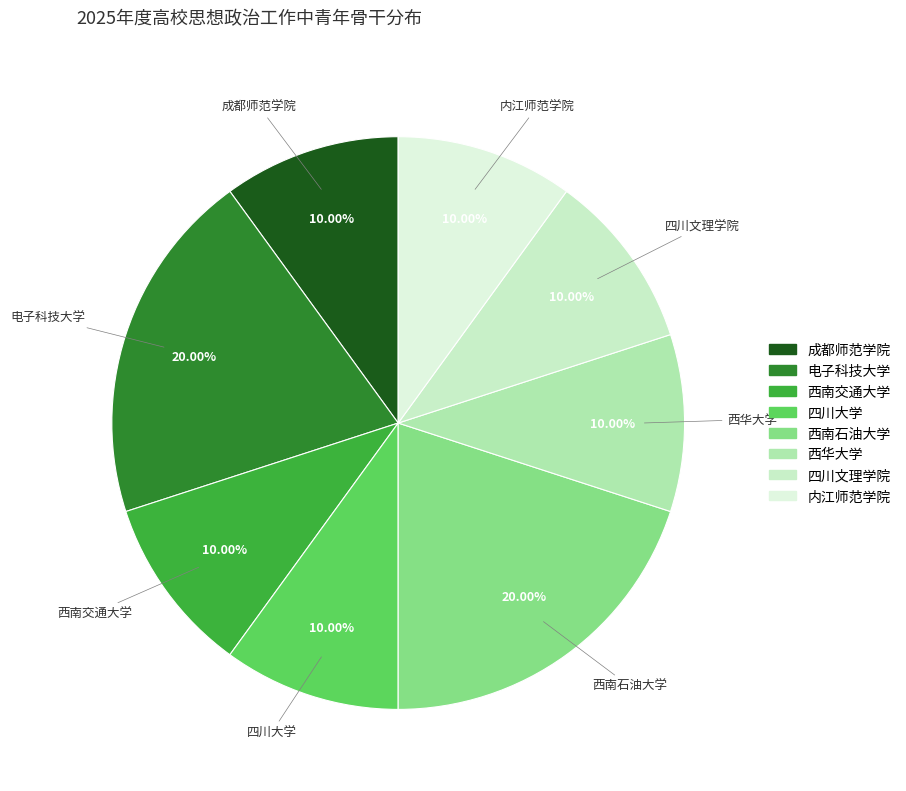

Does any single category account for the majority?

No